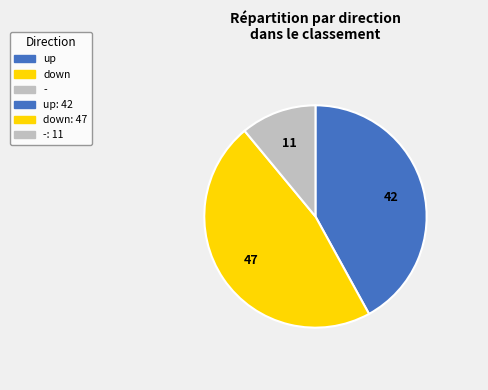

Is there any slice that represents more than half of the pie?

No